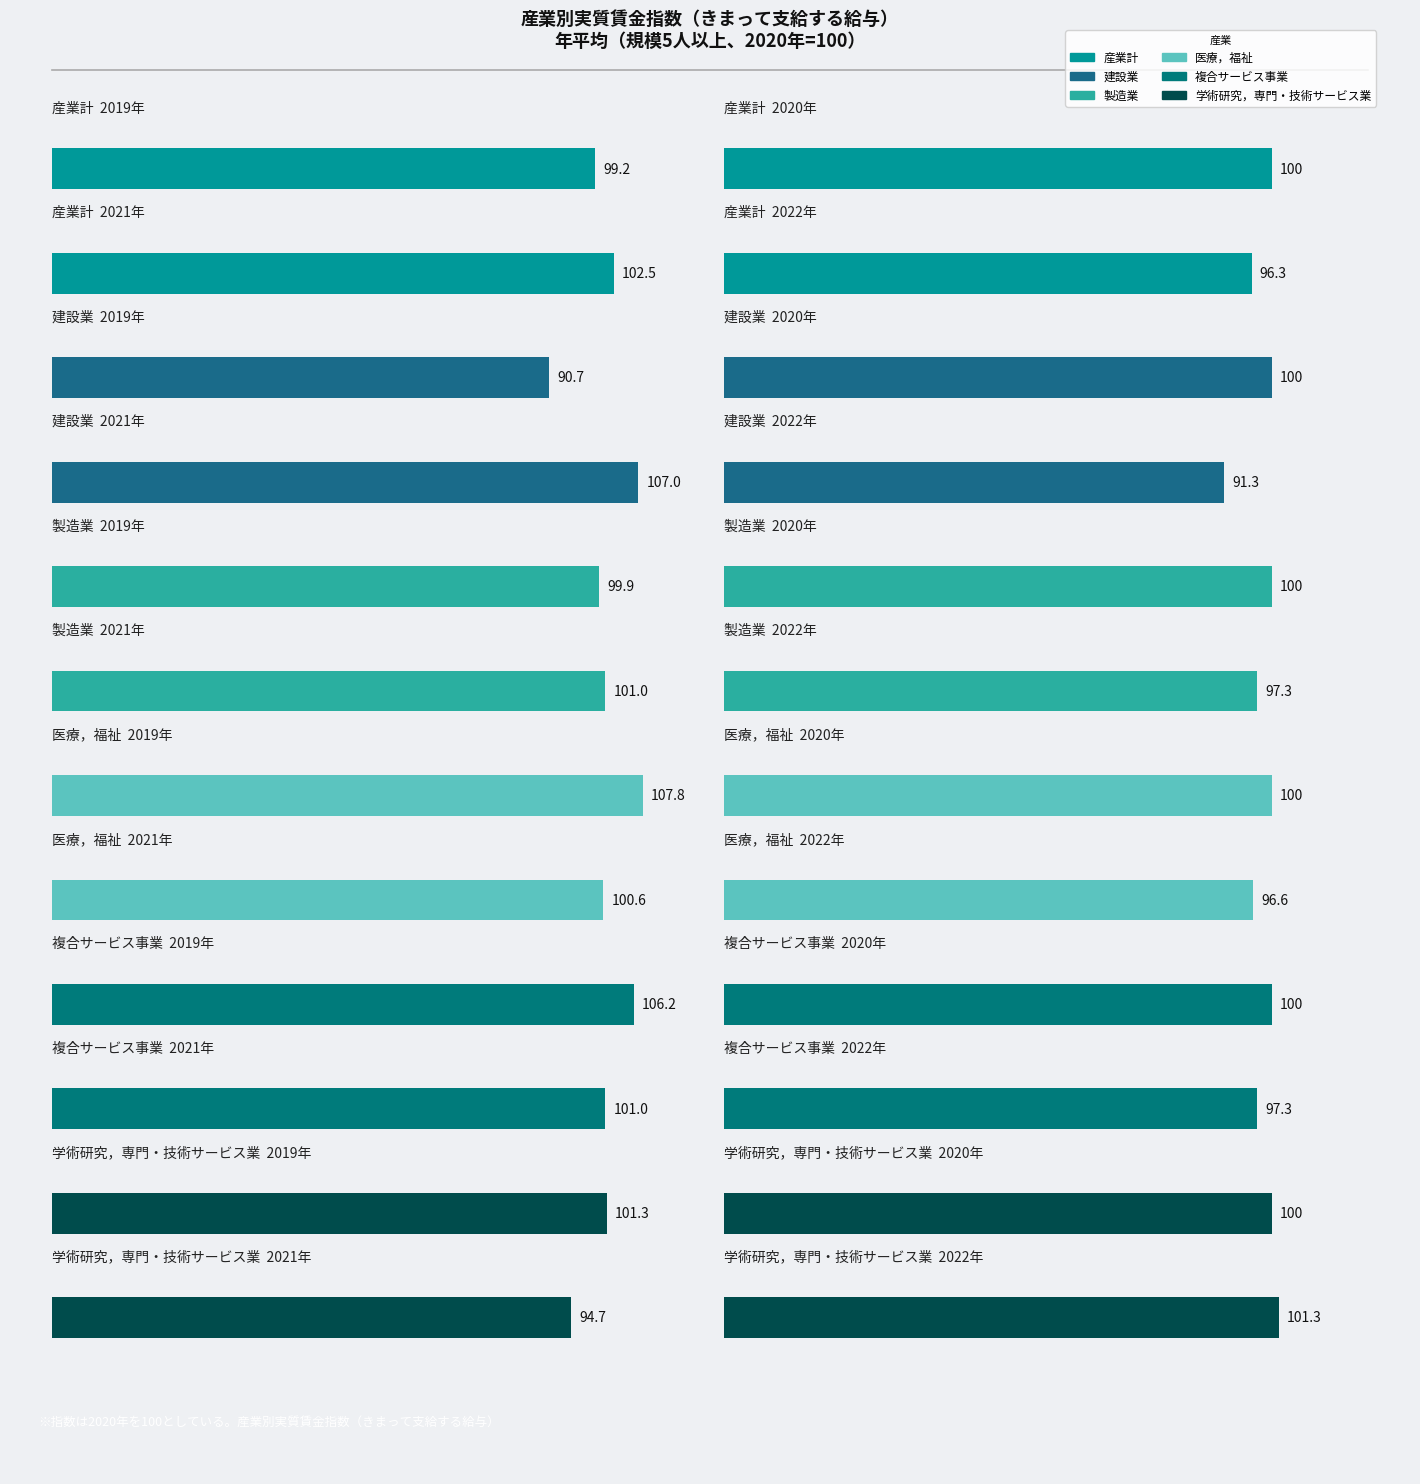

What is the total value across all series at 2021年?

606.8